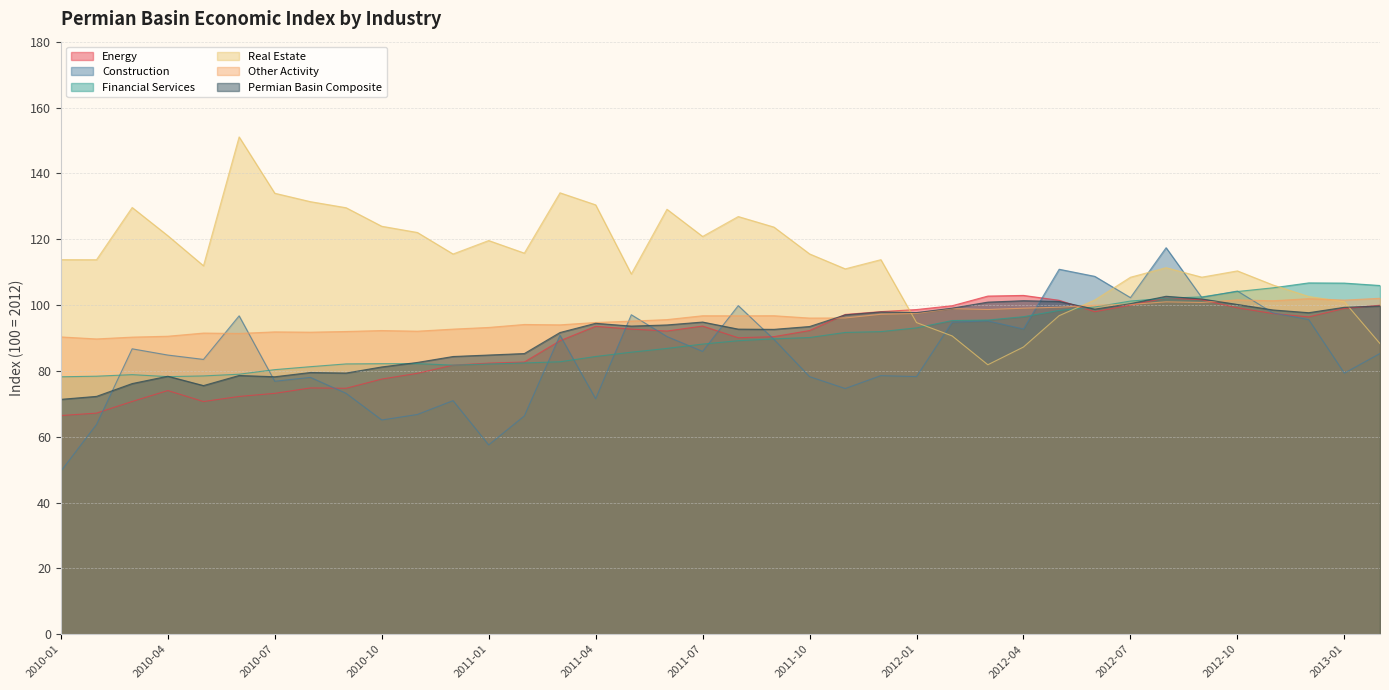

Reading left to right, transcribe all the data shown in this chart.

Energy: 66.4	67.2	70.7	74.0	70.7	72.2	73.2	74.8	74.7	77.5	79.3	81.7	82.3	82.7	89.2	93.5	92.7	92.1	93.6	90.1	90.4	92.2	97.1	98.0	98.6	99.8	102.7	102.9	101.4	98.0	100.0	102.1	101.6	99.1	97.4	96.4	99.0	99.9
Construction: 49.5	63.7	86.7	84.8	83.5	96.7	76.8	78.0	73.2	65.1	66.8	71.0	57.5	66.3	90.8	71.5	97.0	90.4	85.9	99.8	89.6	78.2	74.6	78.5	78.3	94.8	95.2	92.7	110.9	108.7	102.2	117.4	102.3	104.2	97.6	95.6	79.3	85.3
Financial Services: 78.2	78.4	78.8	78.2	78.5	79.0	80.4	81.3	82.1	82.2	82.2	81.8	82.1	82.4	82.8	84.4	85.7	86.8	88.1	89.2	89.7	90.1	91.7	91.9	93.1	95.3	95.4	96.5	98.4	99.4	101.2	102.1	102.5	104.1	105.2	106.7	106.7	105.9
Real Estate: 113.8	113.8	129.6	121.1	111.9	151.1	134.0	131.4	129.6	123.9	122.0	115.5	119.6	115.8	134.1	130.4	109.4	129.1	120.8	126.9	123.7	115.5	111.0	113.8	94.7	90.6	81.9	87.2	96.8	101.5	108.4	111.3	108.5	110.4	106.1	102.6	101.0	88.3
Other Activity: 90.3	89.7	90.2	90.5	91.5	91.4	91.8	91.8	92.0	92.2	92.0	92.7	93.2	94.1	94.0	94.7	95.1	95.6	96.7	96.7	96.8	96.0	96.1	97.2	97.4	98.9	98.6	99.0	99.3	99.9	100.2	101.0	100.8	101.5	101.3	101.9	101.5	102.0
Permian Basin Composite: 71.3	72.2	76.1	78.4	75.5	78.6	78.2	79.5	79.3	81.2	82.6	84.4	84.8	85.3	91.7	94.5	93.6	94.0	94.8	92.7	92.6	93.5	97.0	97.9	97.7	99.0	100.9	101.3	101.1	98.8	100.4	102.7	101.8	100.2	98.5	97.7	99.3	99.7